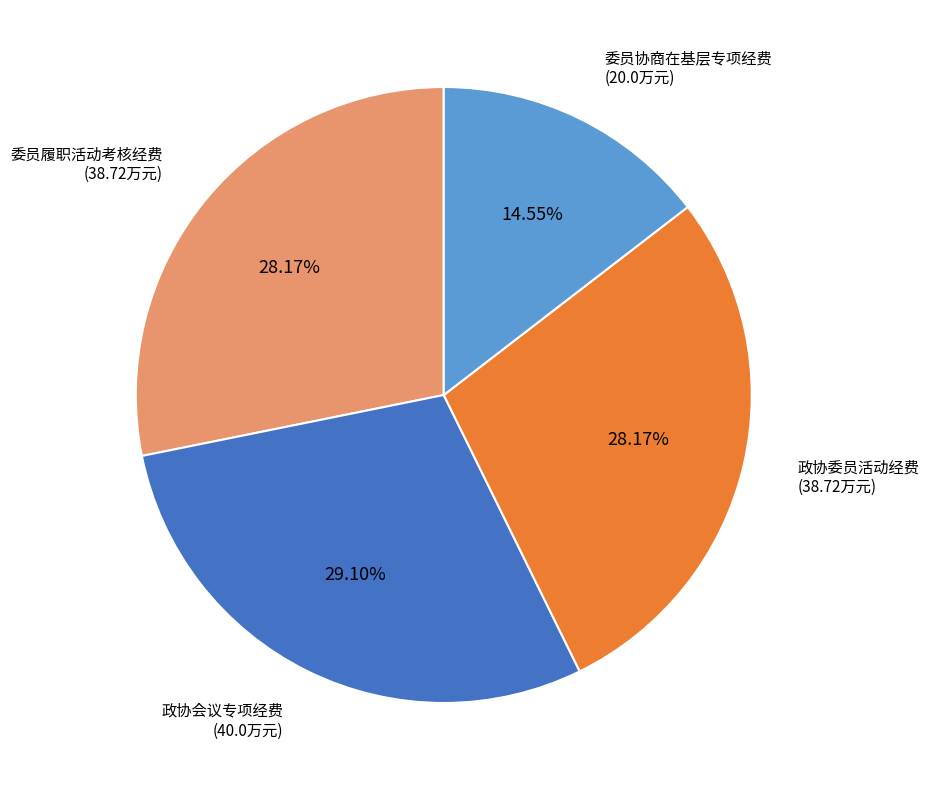

To the nearest percent, what is the average slice percentage?

25%